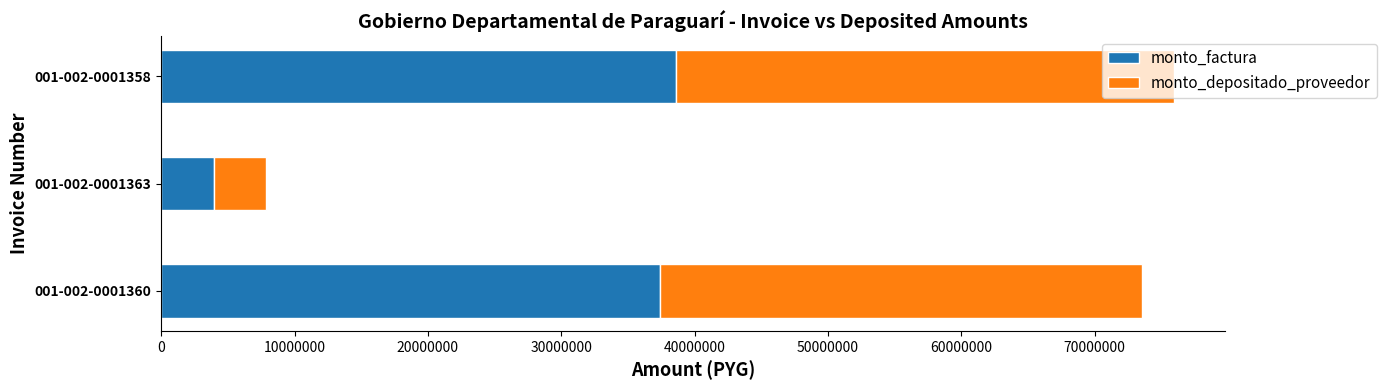

What is the total value across all series at 001-002-0001360?

73585093